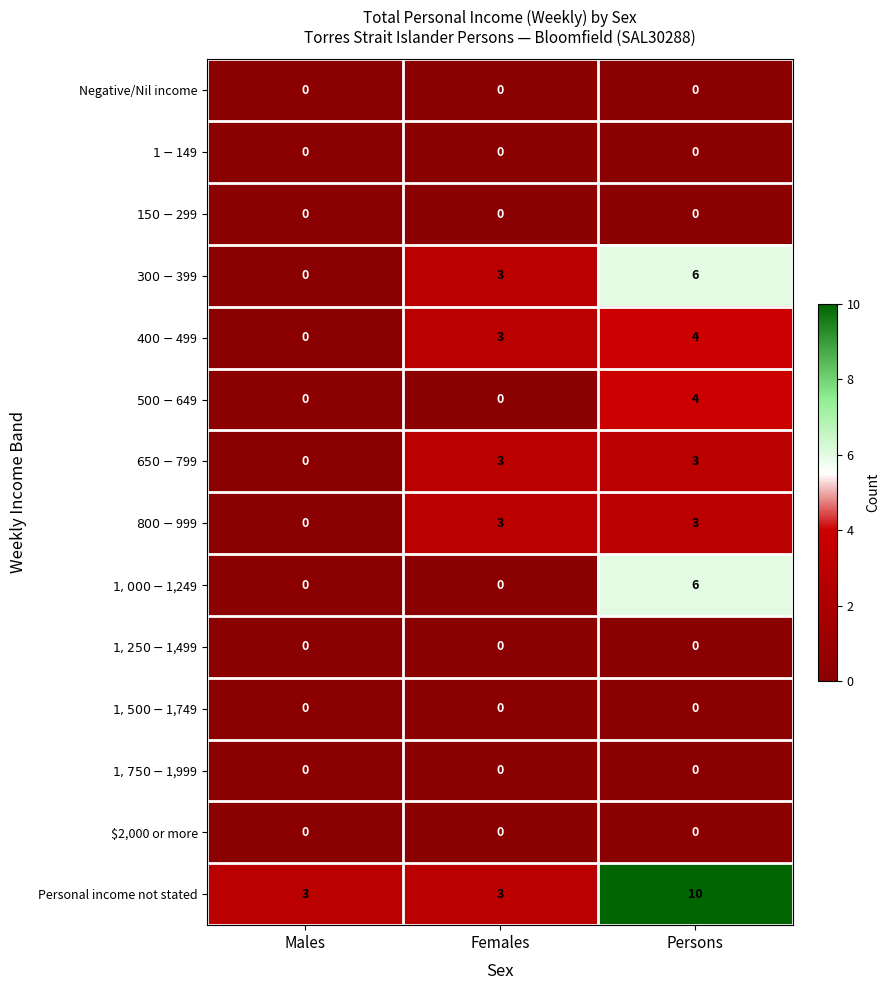

The Negative/Nil income series shows 0 at Females. True or false?

True